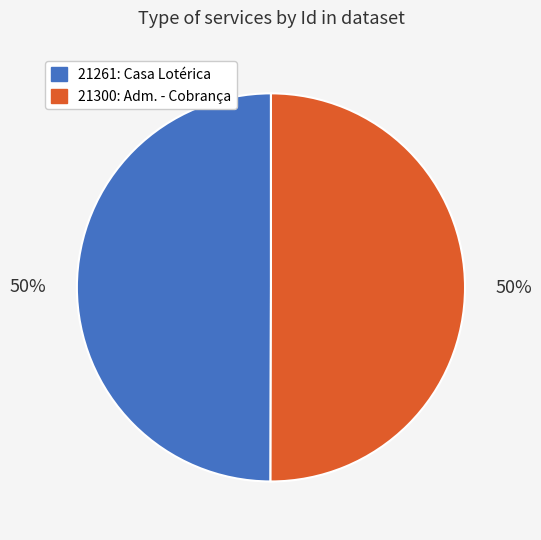

To the nearest percent, what is the average slice percentage?

50%